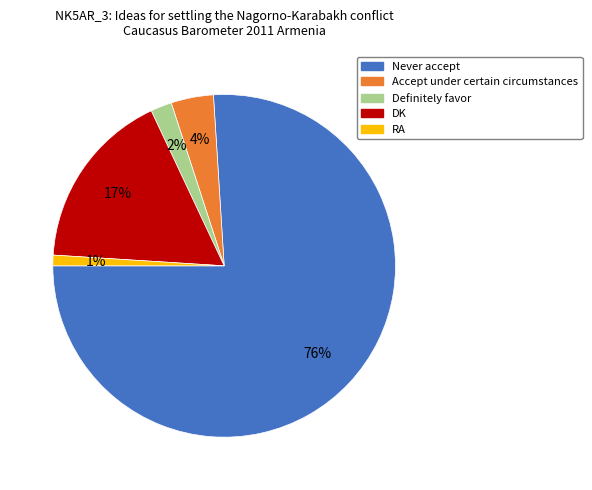

How many slices are in this pie chart?

5